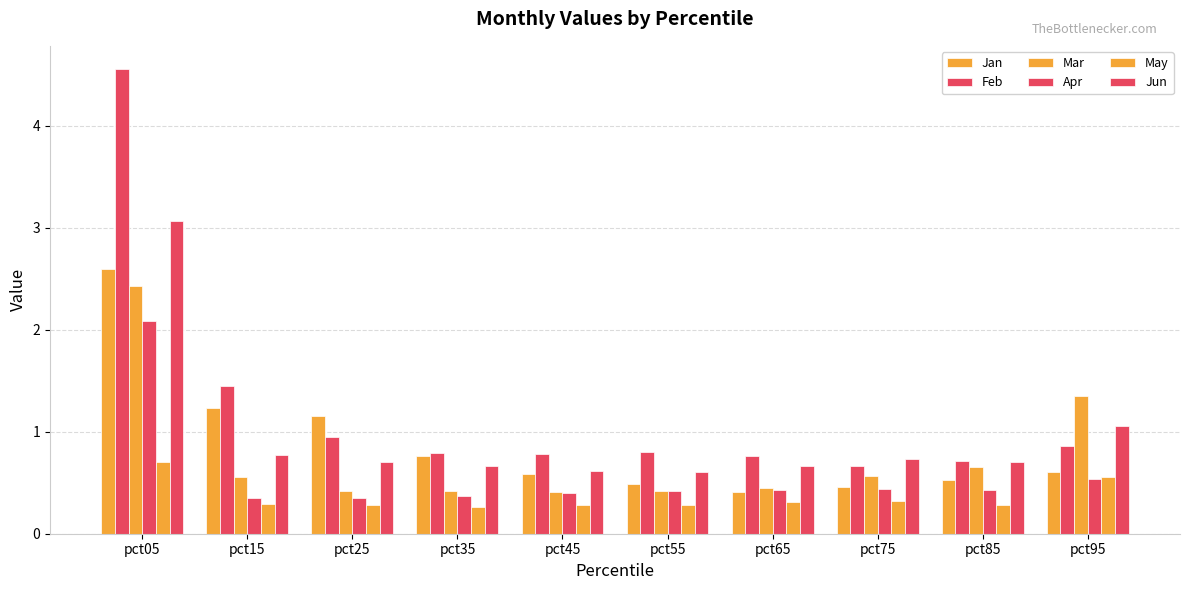

Which has a higher value, pct05 or pct15?

pct05